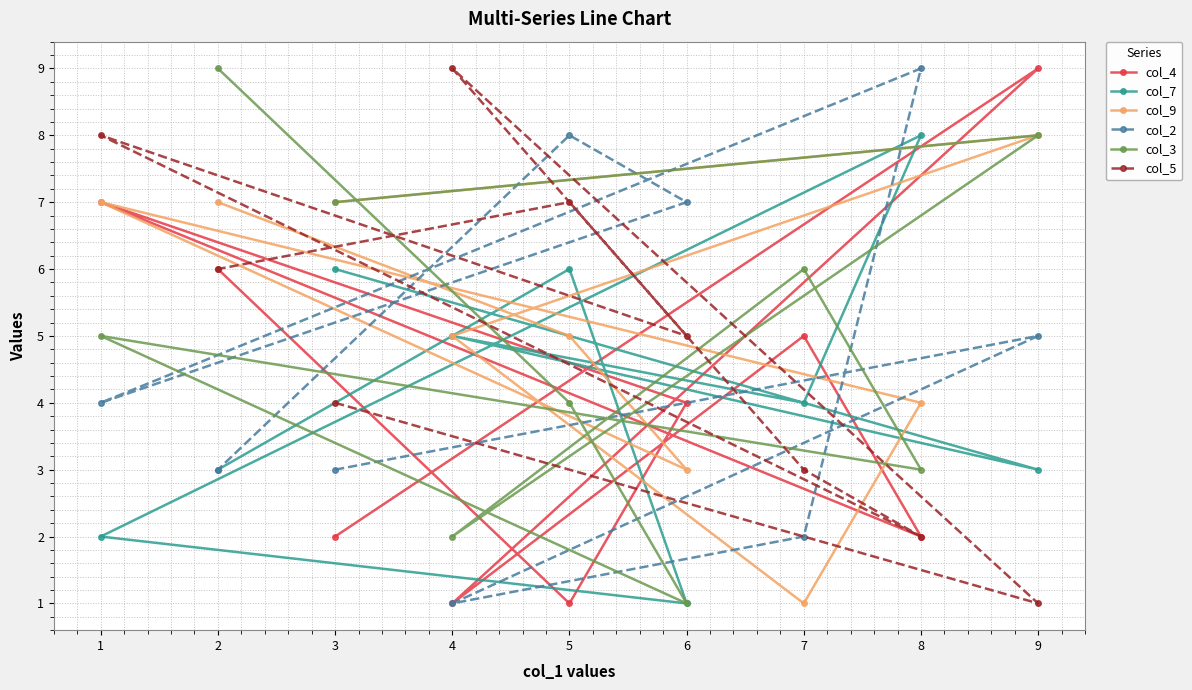

How many intersections are there between col_3 and col_4?

4